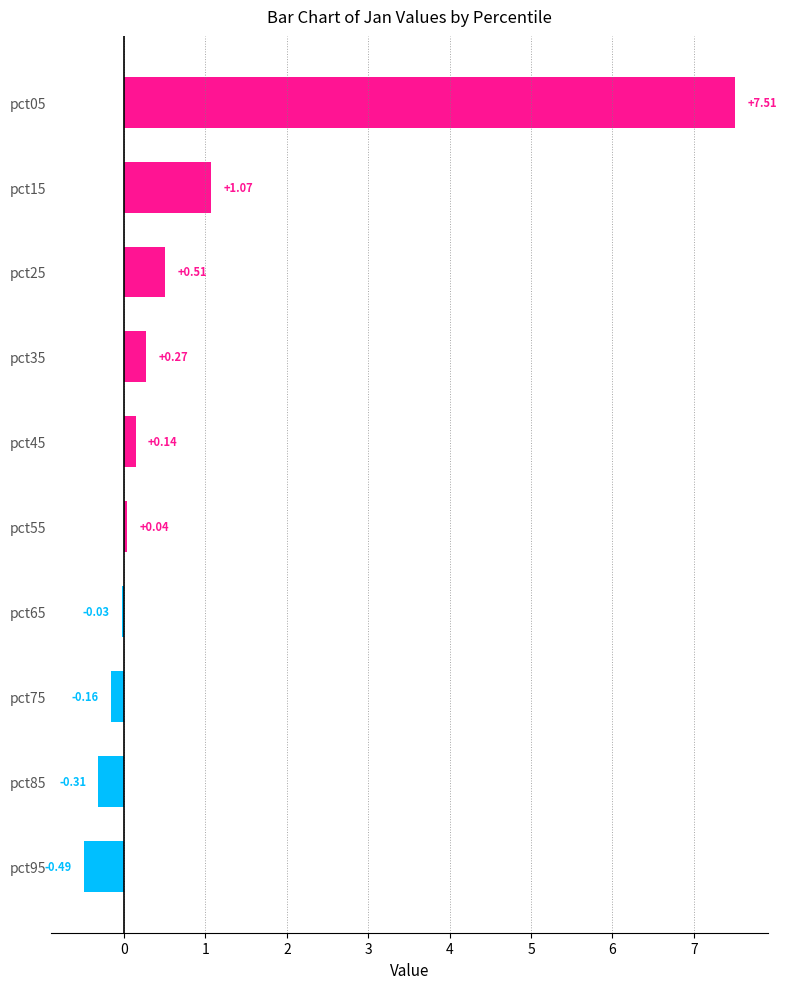

What is the maximum value shown in the chart?

7.5